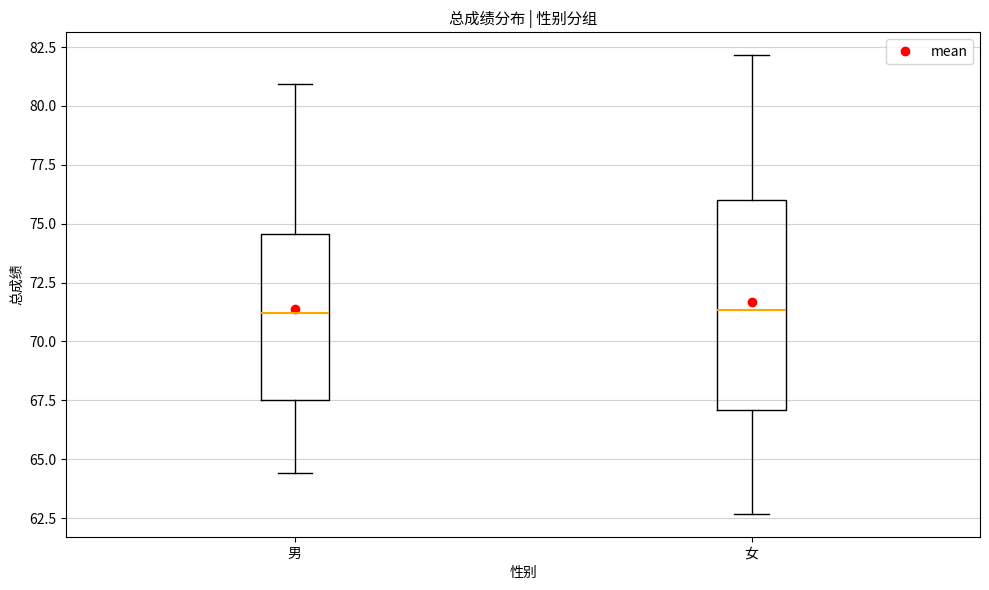

Where is the lower edge of the box for 女 on the y-axis? The values are not printed on the chart, so give them approximately, as read against the axis.

67.0